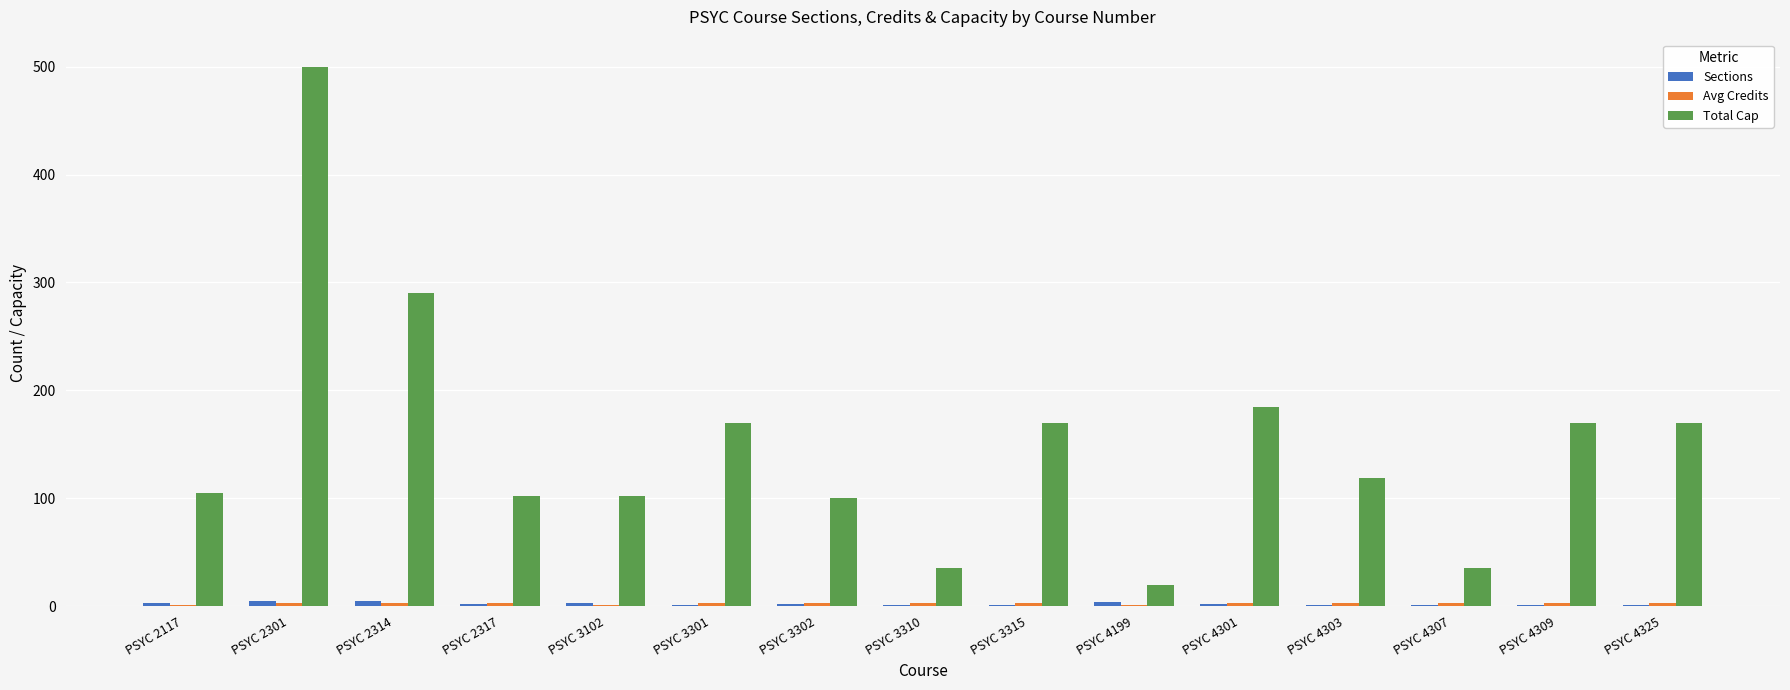

Are the bars grouped side by side (vs. stacked)?

Yes